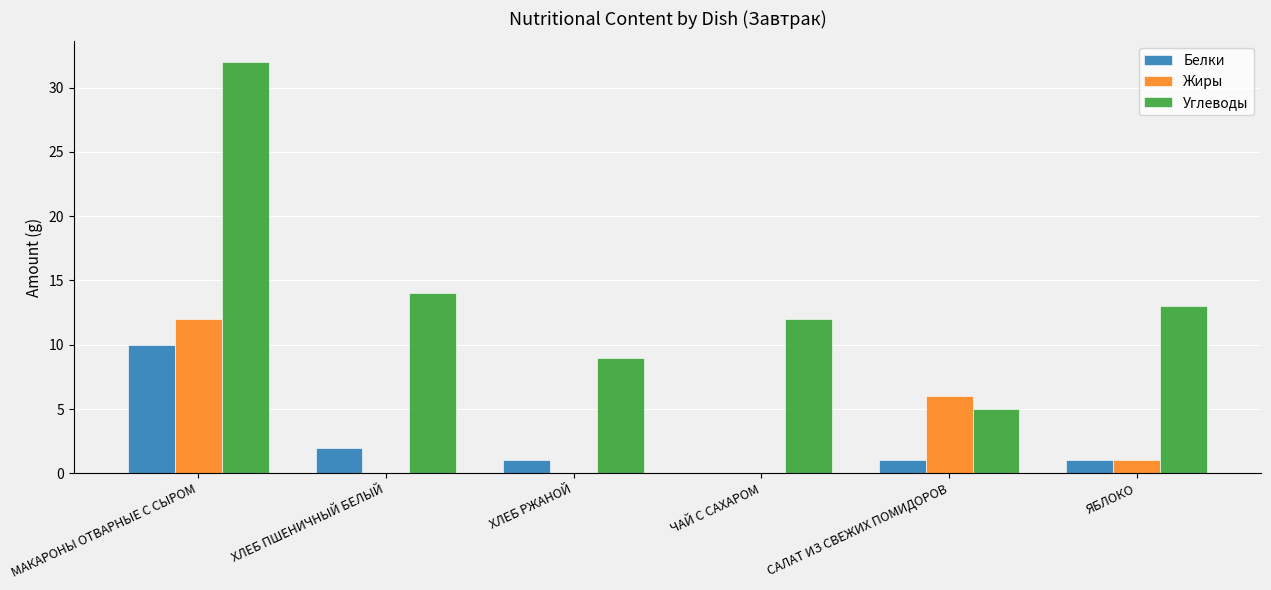

Are the bars grouped side by side (vs. stacked)?

Yes